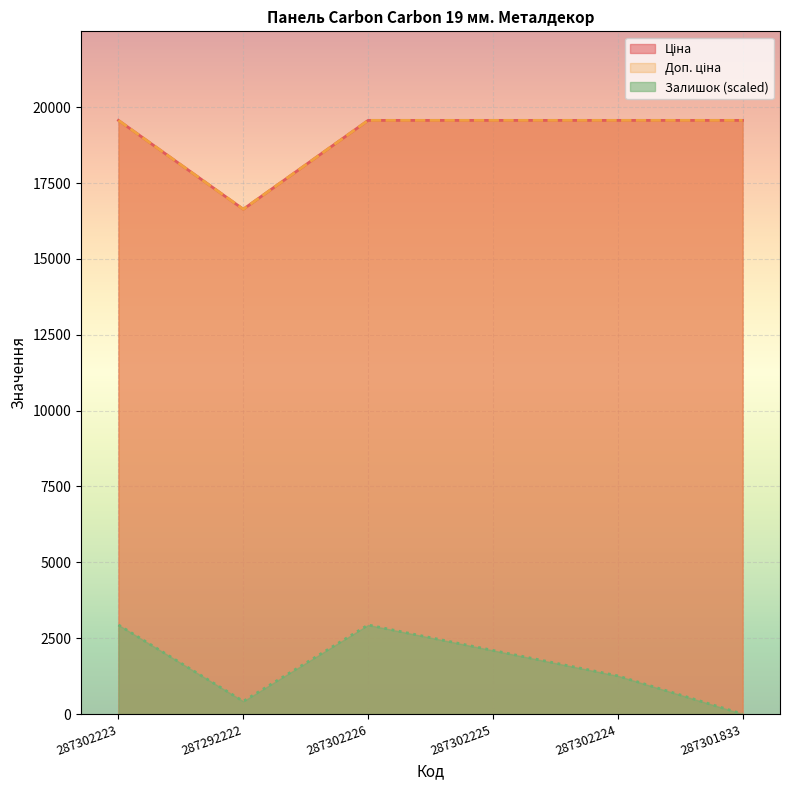

What is the value of the Ціна point at the 3rd from the left?

19564.9